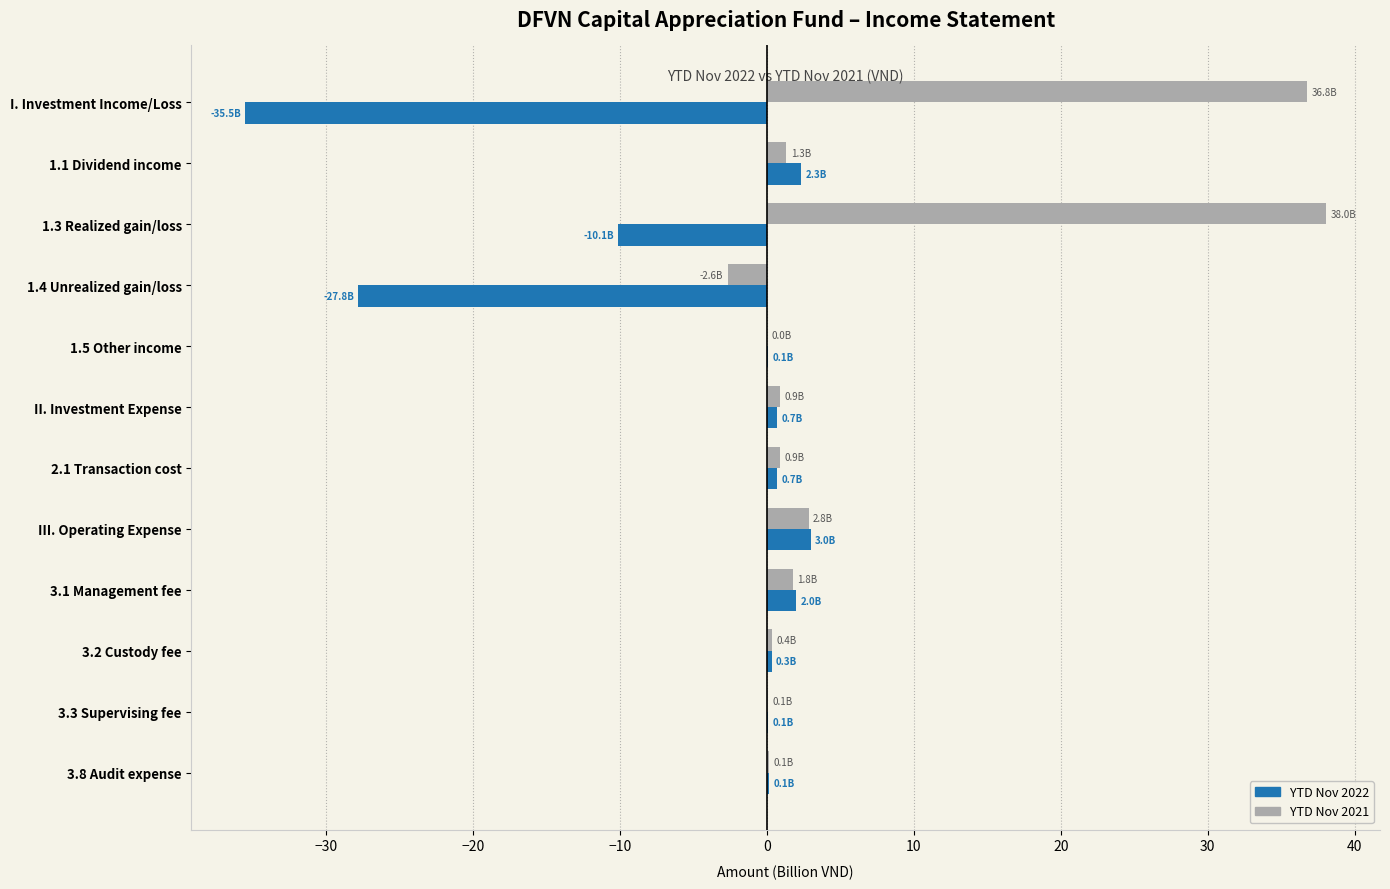

What is the total value across all series at 3.1 Management fee?

3.8